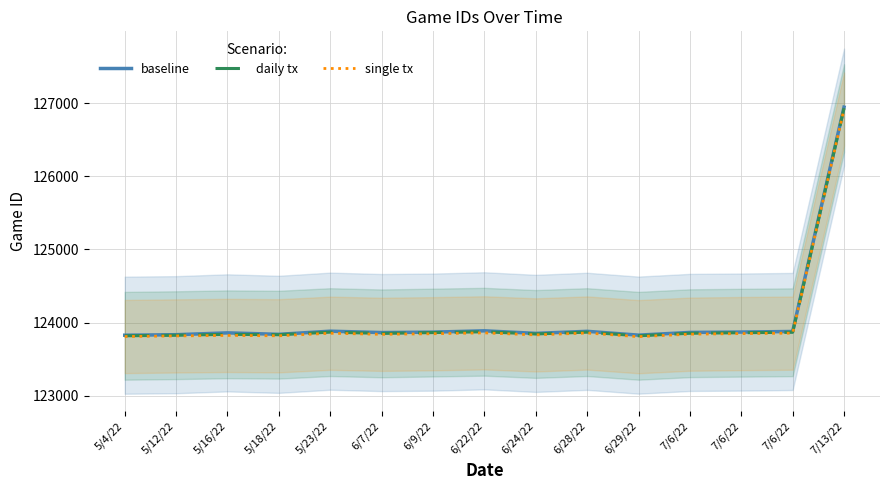

What is the maximum value shown in the chart?

126944